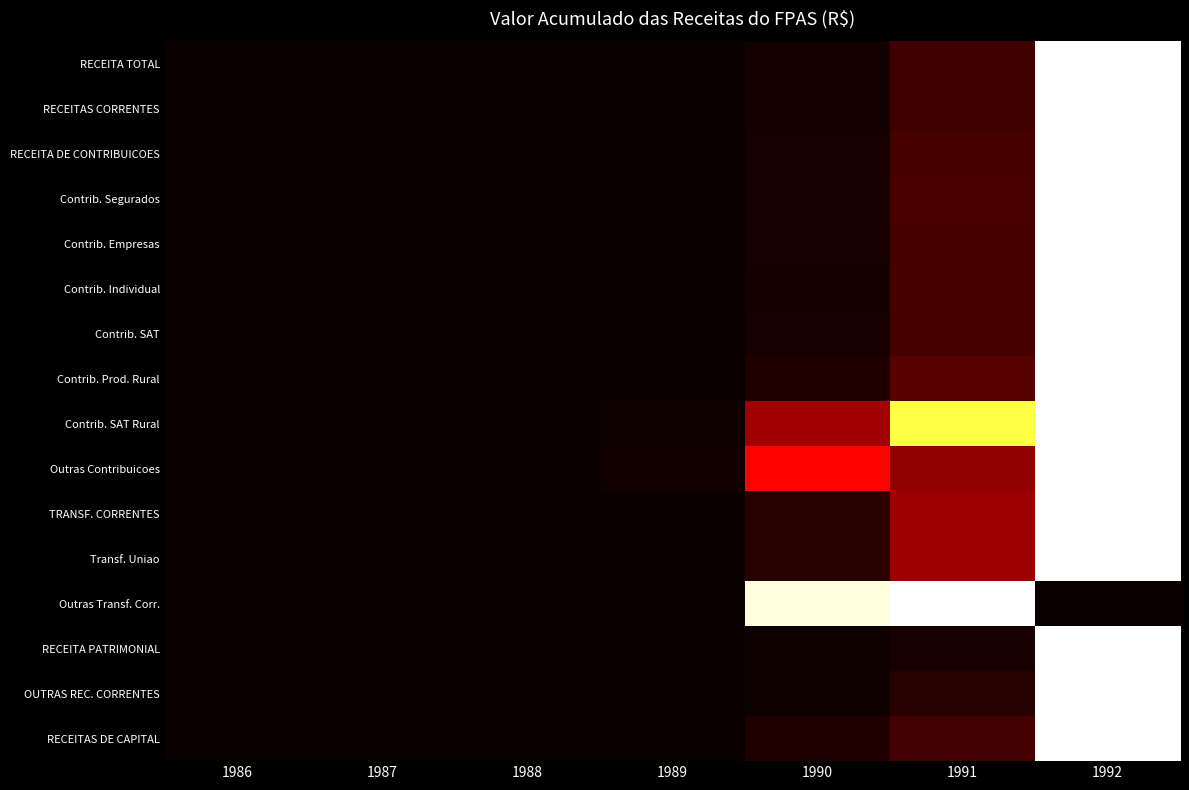

Between 1991 and 1989, which is larger?

1991